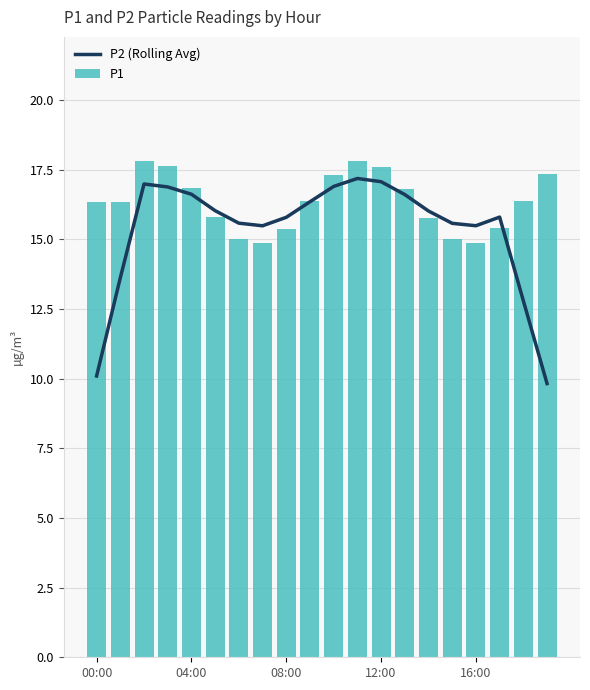

Which series has the largest range (max minus min)?

P2 (Rolling Avg)